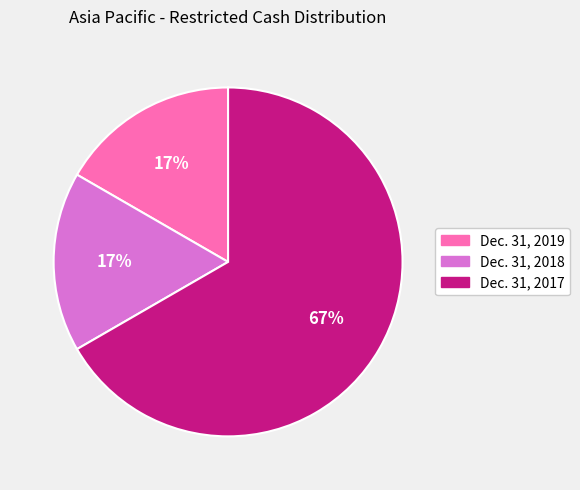

To the nearest percent, what percentage of the pie is Dec. 31, 2019?

17%